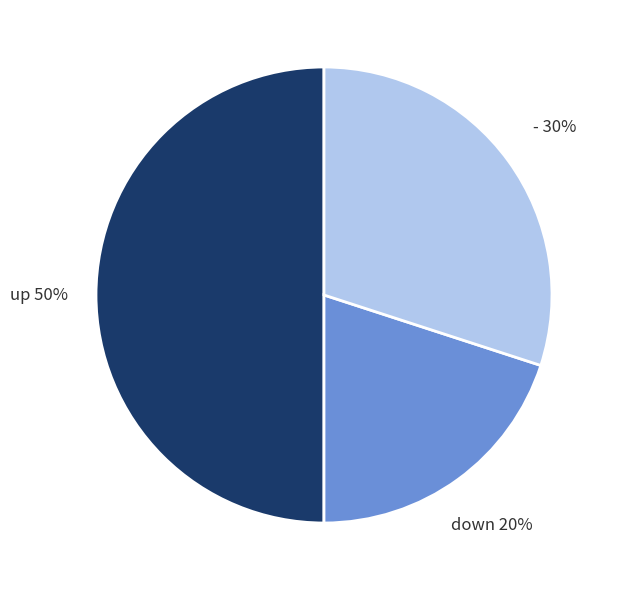

To the nearest percent, what is the difference between the largest and smallest slice percentages?

30%